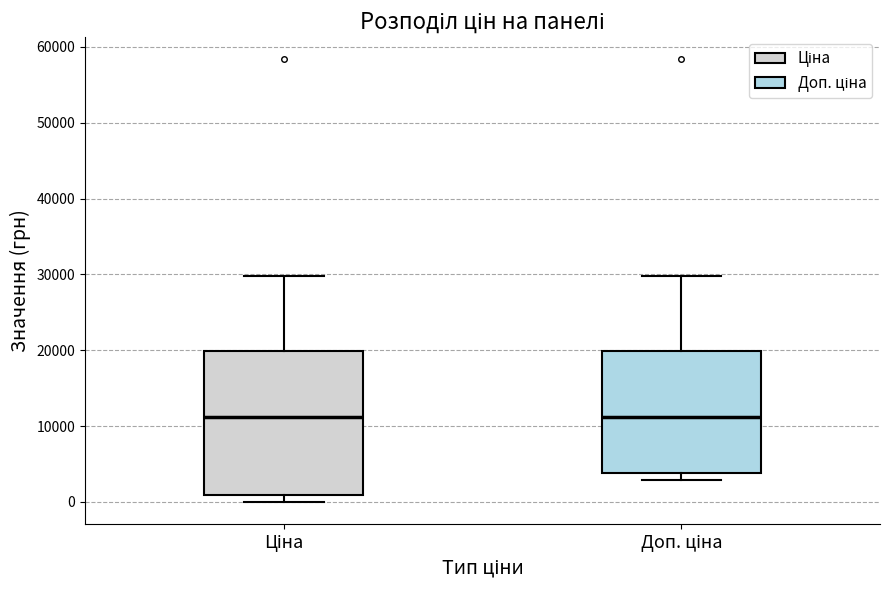

Where is the lower edge of the box for Ціна on the y-axis? The values are not printed on the chart, so give them approximately, as read against the axis.

1000